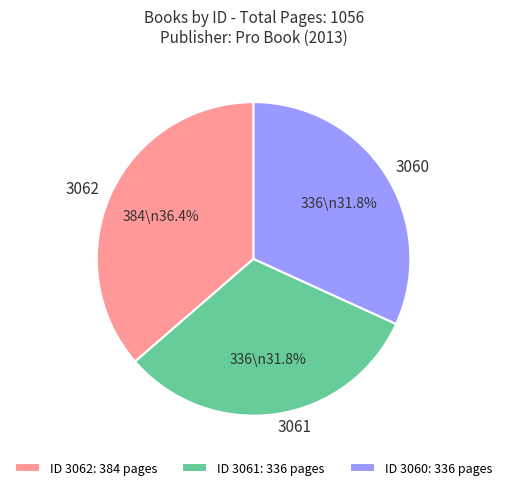

Is there any slice that represents more than half of the pie?

No